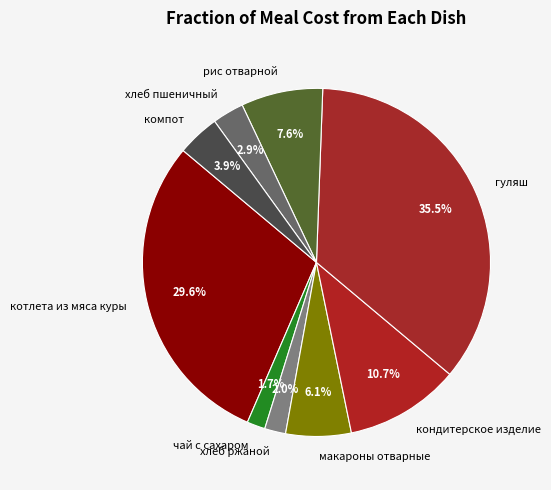

Combined, what portion of the pie is макароны отварные and котлета из мяса куры?

35.7%